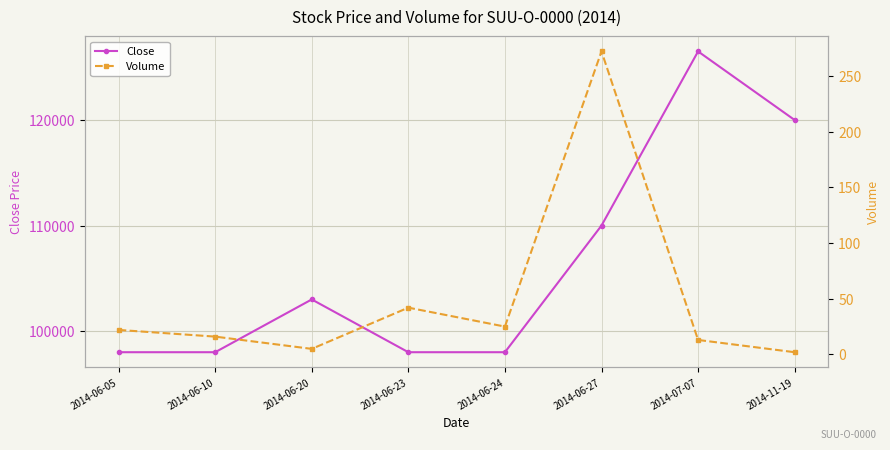

True or false: Volume and Close intersect in this chart.

False